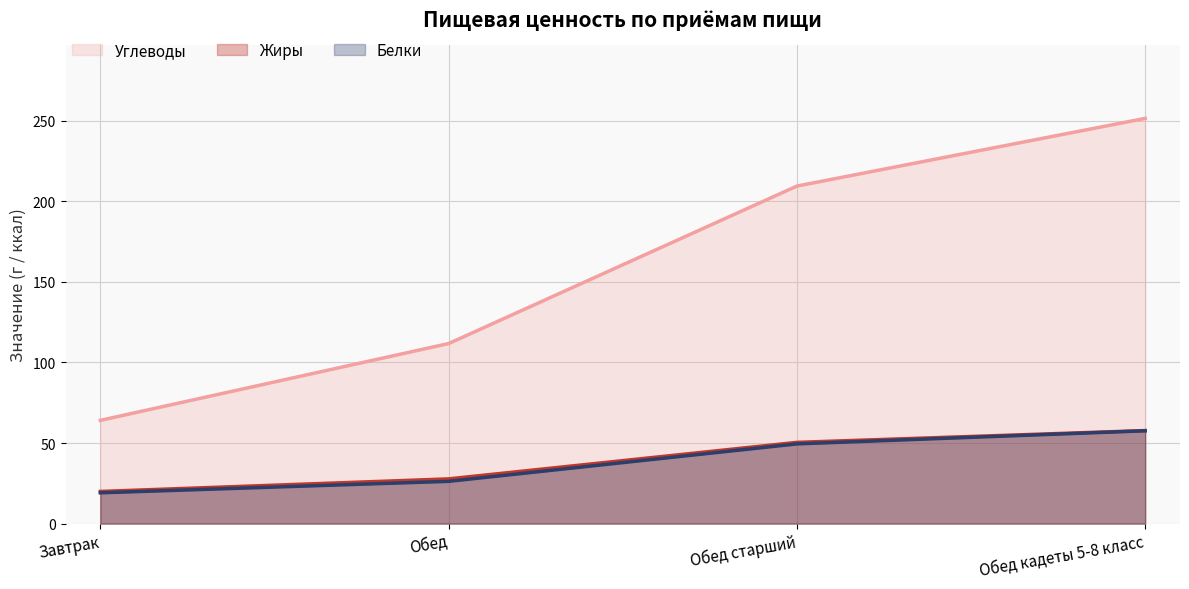

What is the average value of the Белки series?

38.1